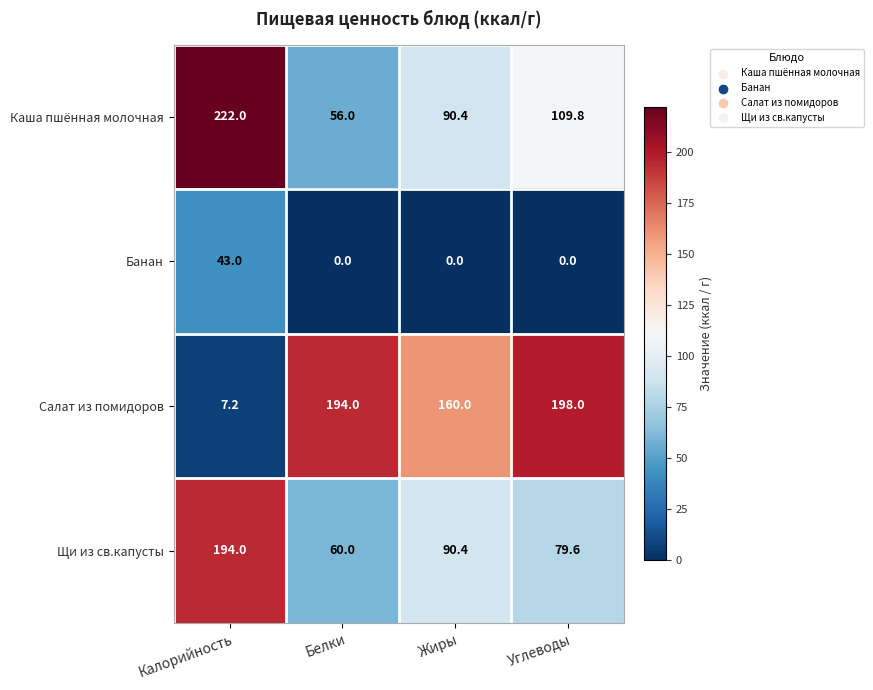

Which series changed the most between Белки and Углеводы?

Каша пшённая молочная